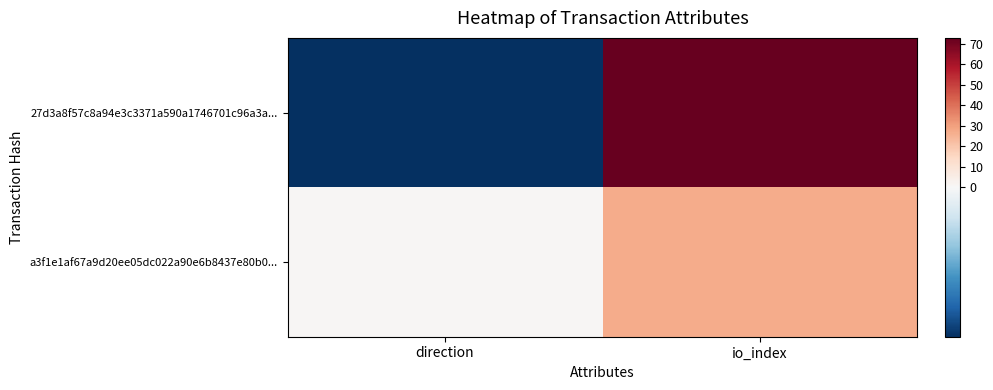

How many series are shown in this chart?

2